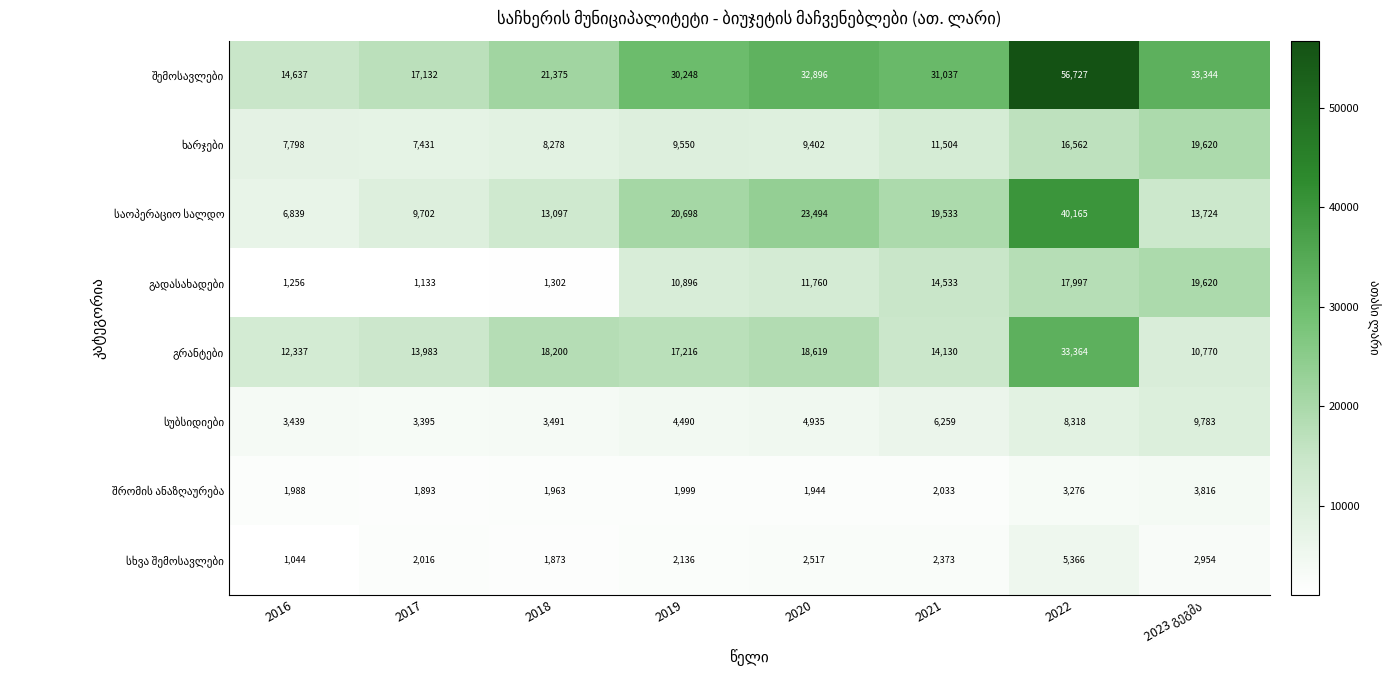

What is the greatest value displayed?

56727